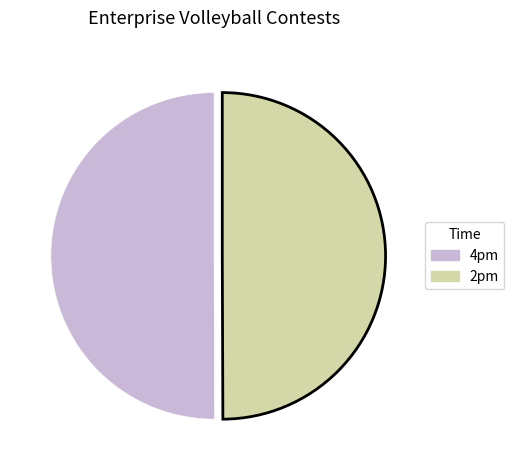

Approximately how many times larger is the value at 2pm compared to 4pm?

1.0